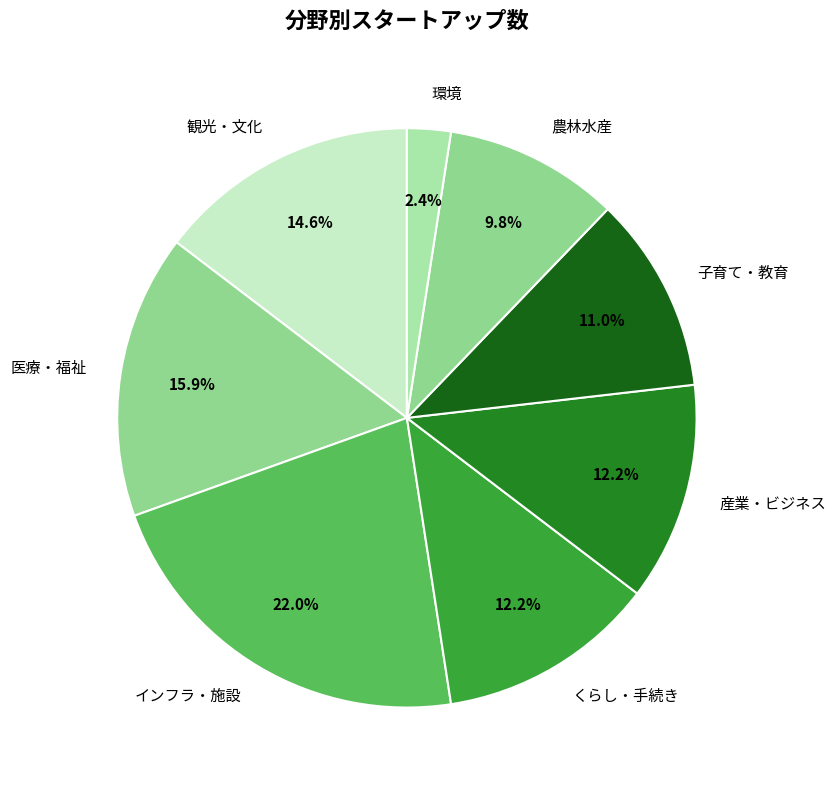

Is the sum of 観光・文化 and 医療・福祉 greater than half?

No